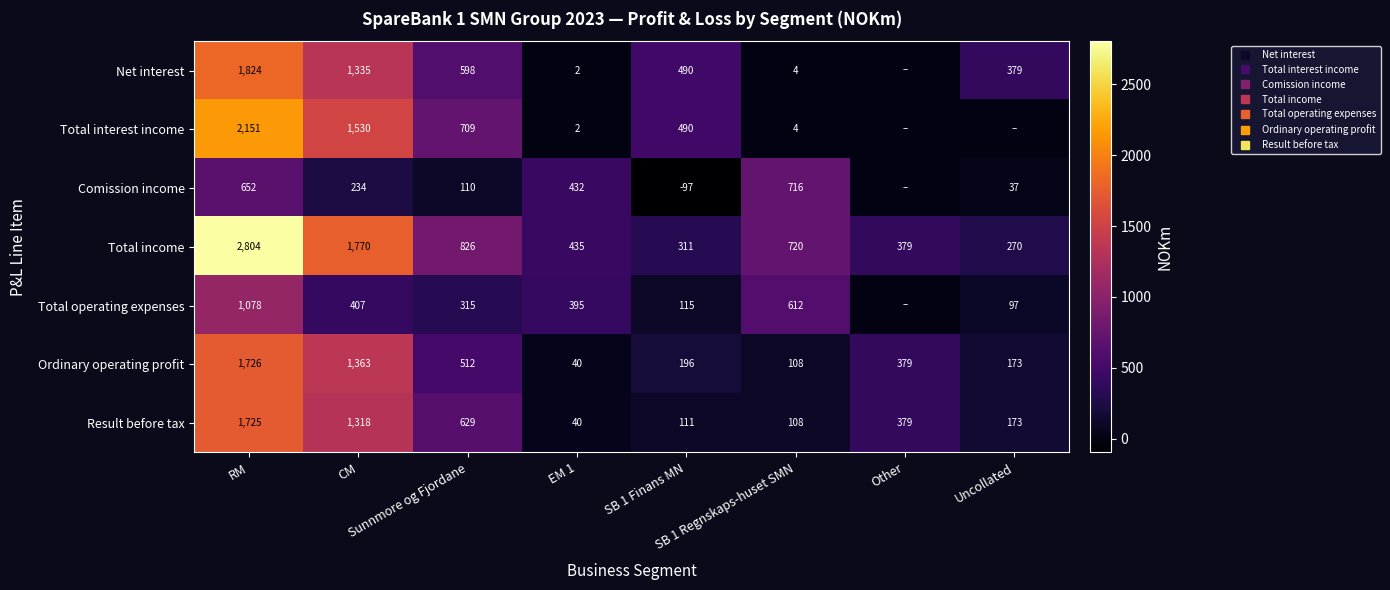

What is the total value across all series at Sunnmore og Fjordane?

3699